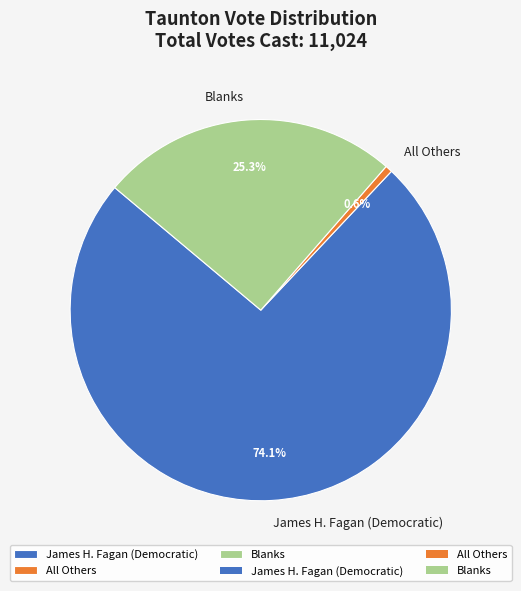

How many segments does this pie chart have?

3